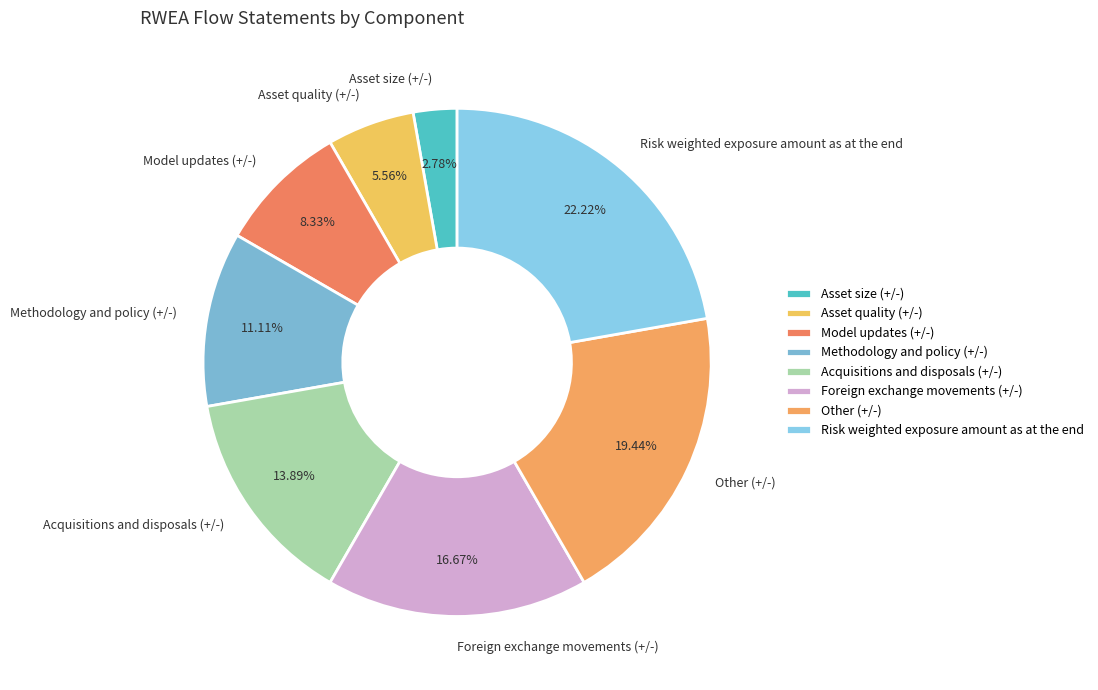

To the nearest percent, what portion does Acquisitions and disposals (+/-) represent?

14%